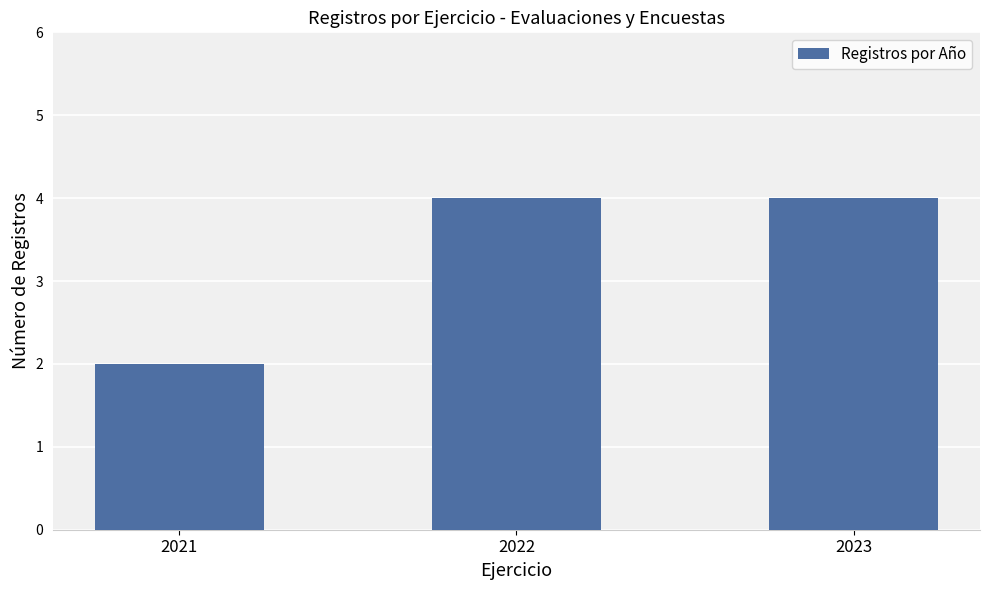

What is the difference between the values at 2021 and 2023?

2